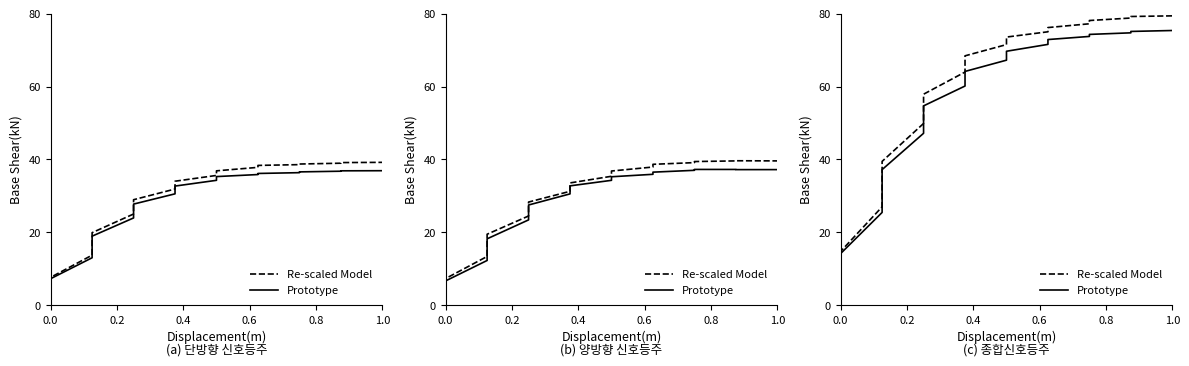

What are all the series names shown in the legend?

Re-scaled Model, Prototype